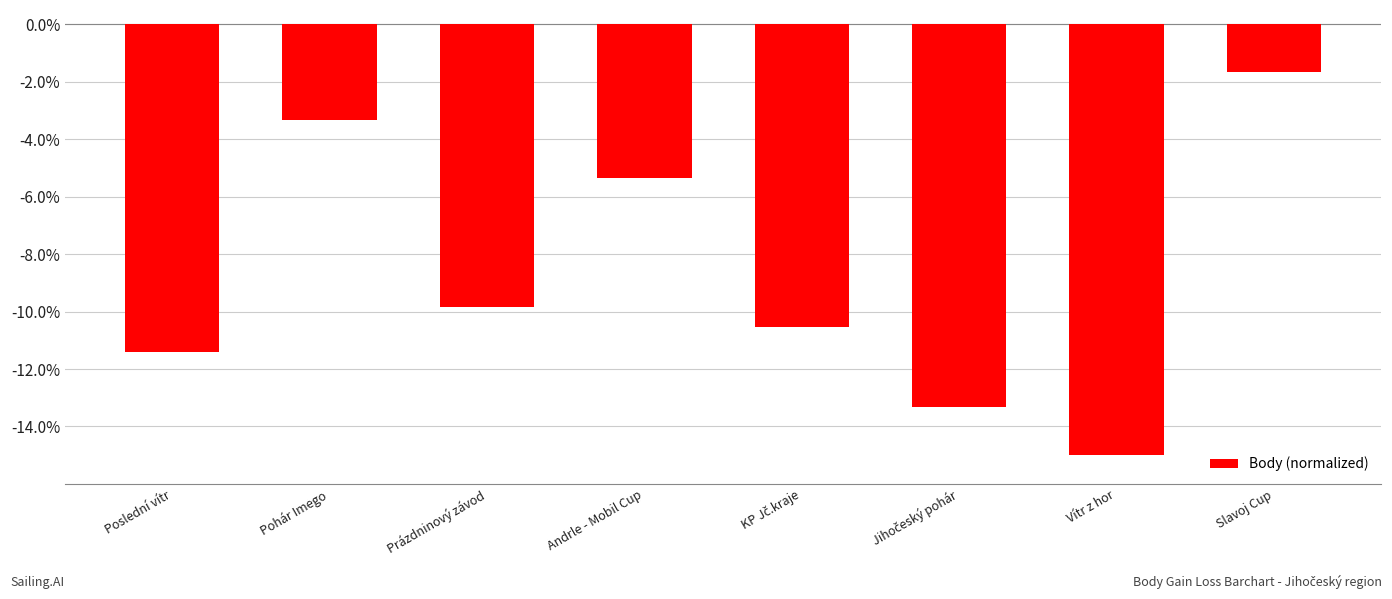

Which label corresponds to the smallest value in the chart?

Vítr z hor